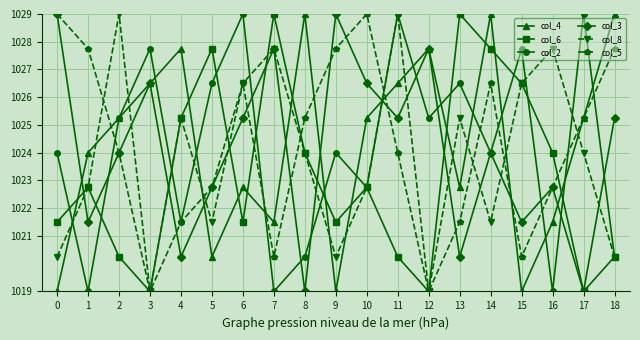

Is the value of col_8 at 0 greater than the value of col_6 at 13?

No